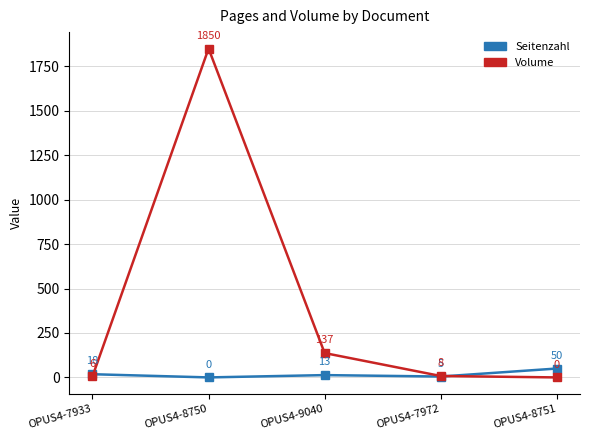

At which category does Volume reach its first local peak?

OPUS4-8750